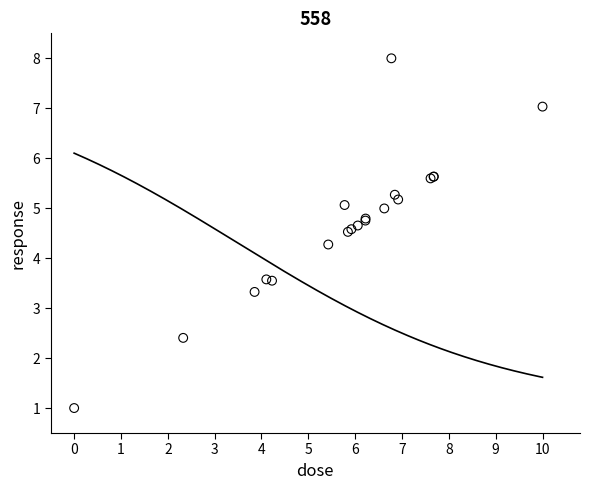

What Y value in the scatter plot is closest to 4?

4.3